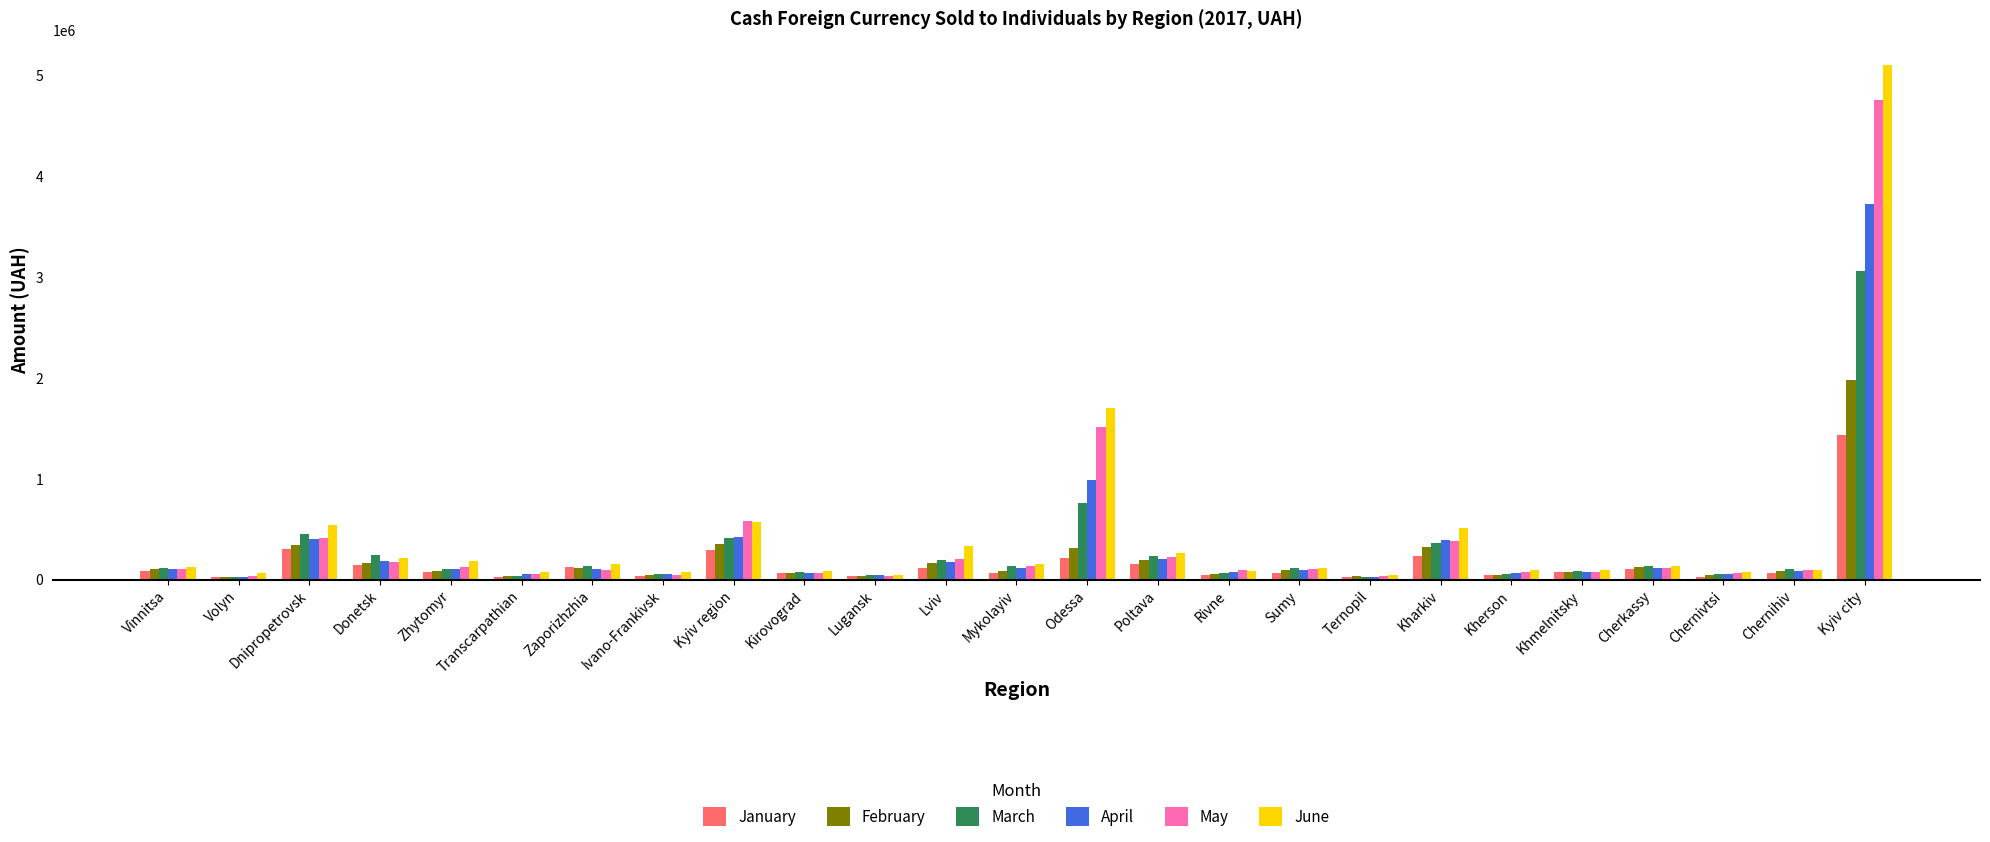

What is the maximum value shown in the chart?

5103075.2